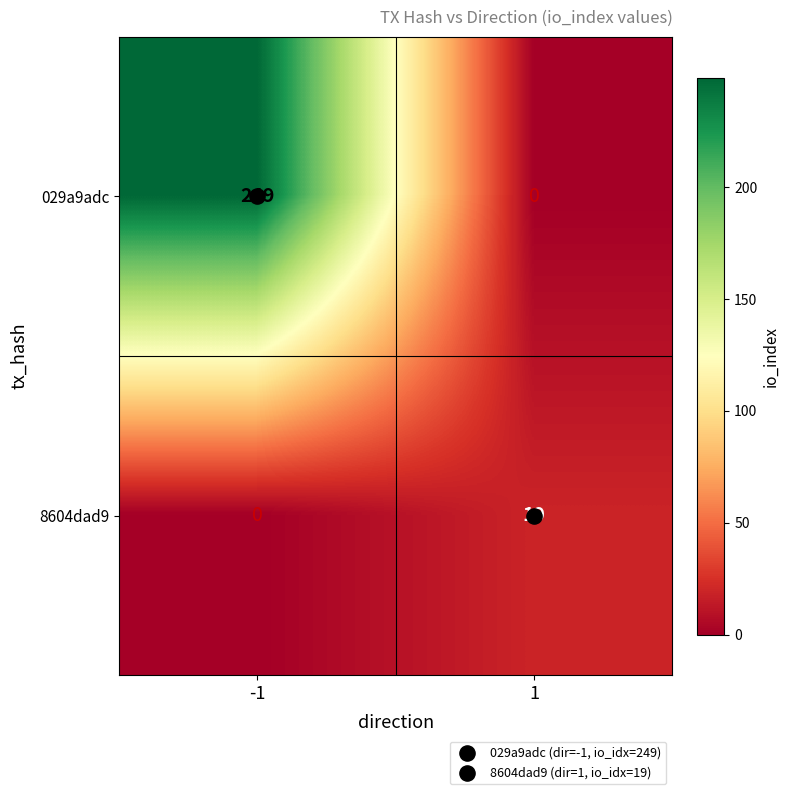

Rank the series by their maximum value, from lowest to highest.

8604dad9, 029a9adc